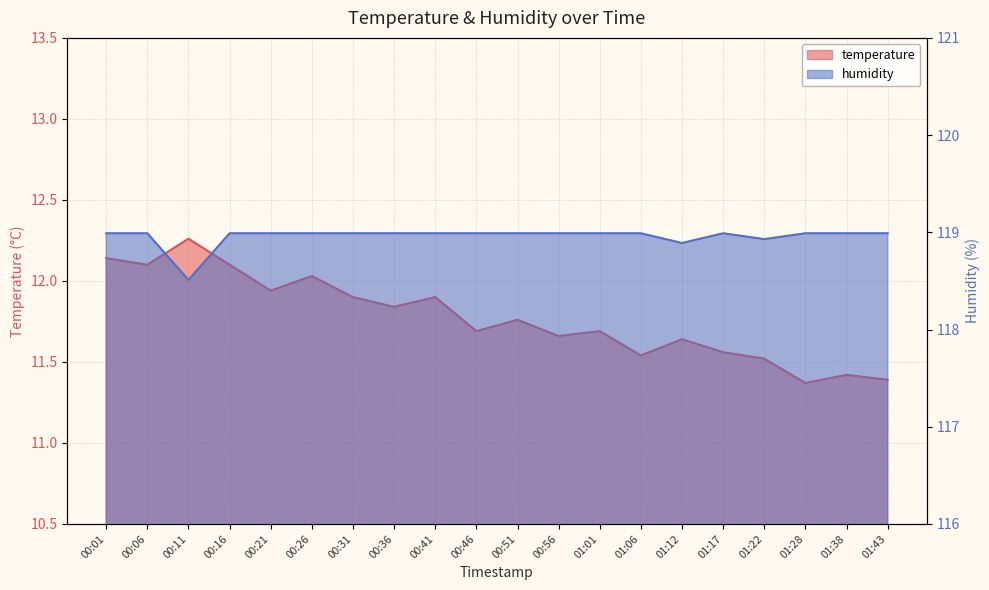

What position from the right is 00:36?

13